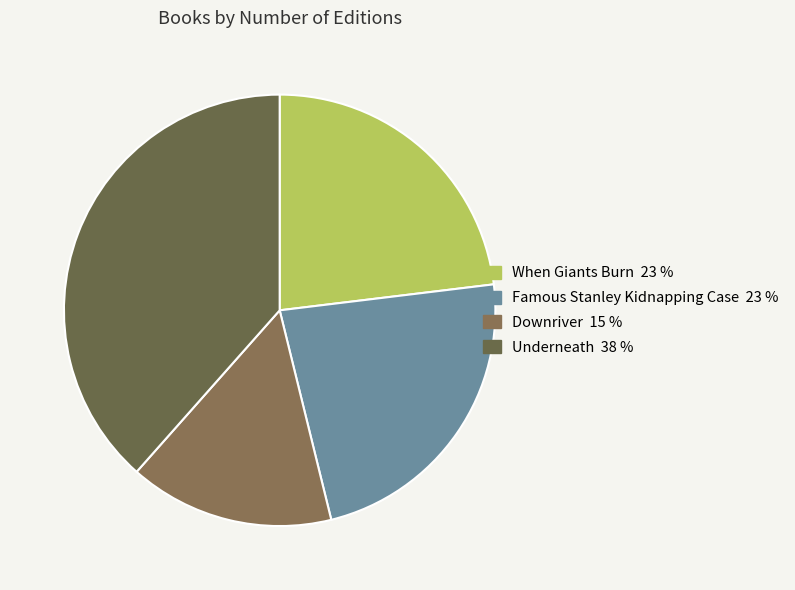

To the nearest percent, what is the combined percentage of Downriver and When Giants Burn?

38%